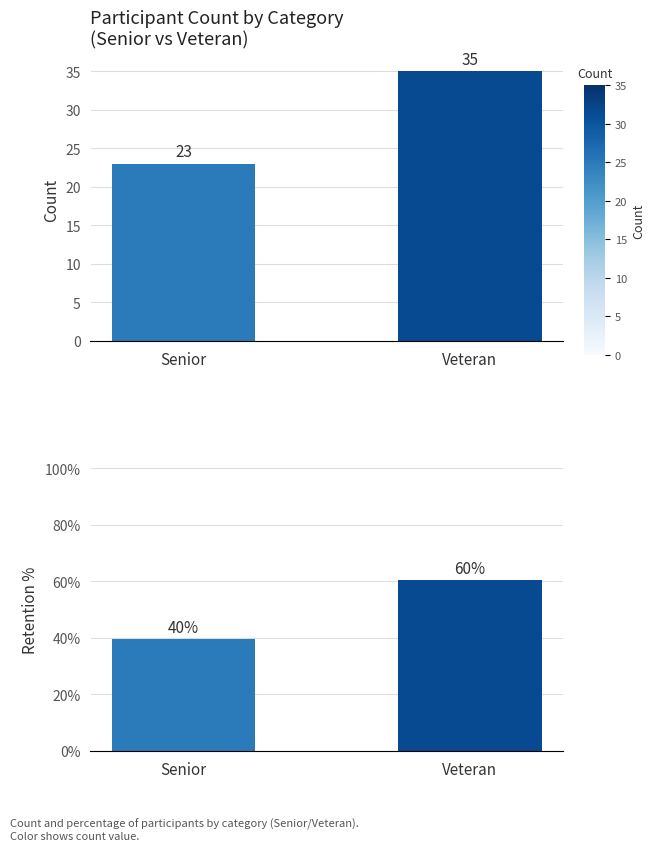

What position from the left is Senior?

1